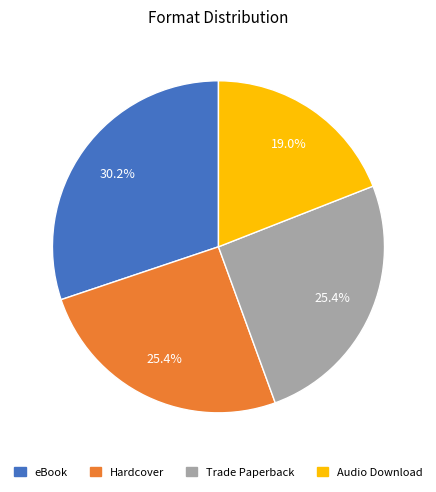

To the nearest percent, what percentage of the pie is Hardcover?

25%